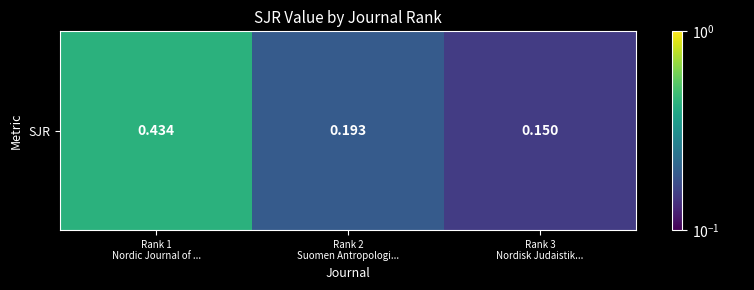

What is the maximum value shown in the chart?

0.4